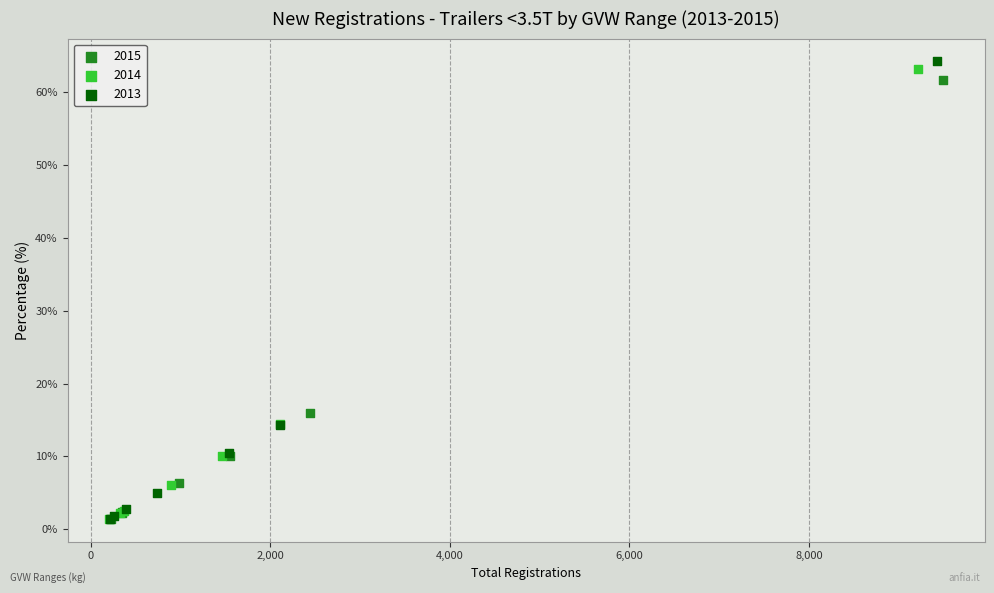

Which series has the widest spread of Y values?

2013